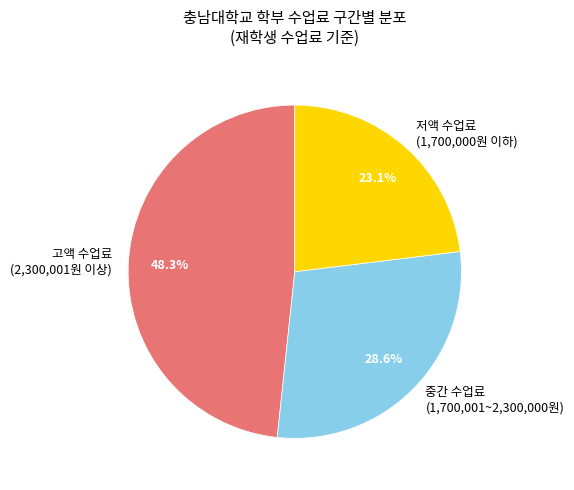

Is there any slice that represents more than half of the pie?

No